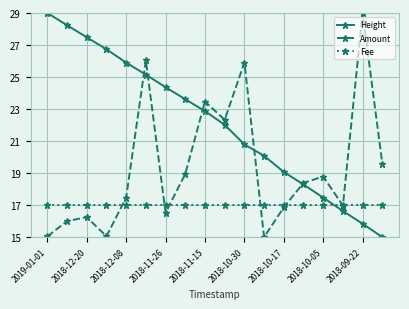

What is the value of the Height point at the 7th from the left?

24.4